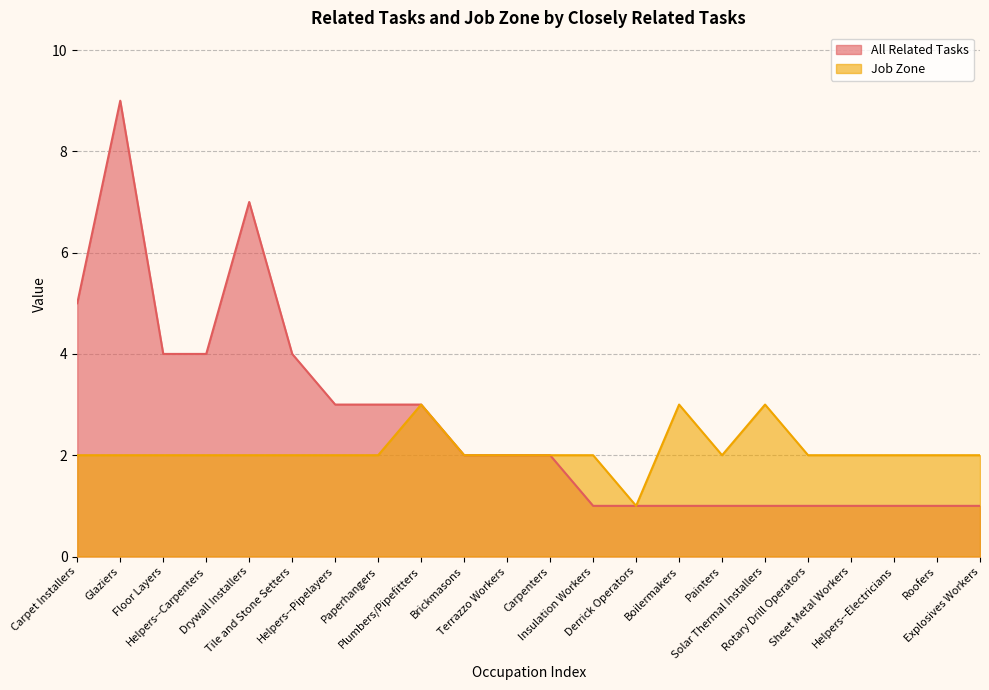

At Plumbers/Pipefitters, list the series in order from largest to smallest.

All Related Tasks, Job Zone